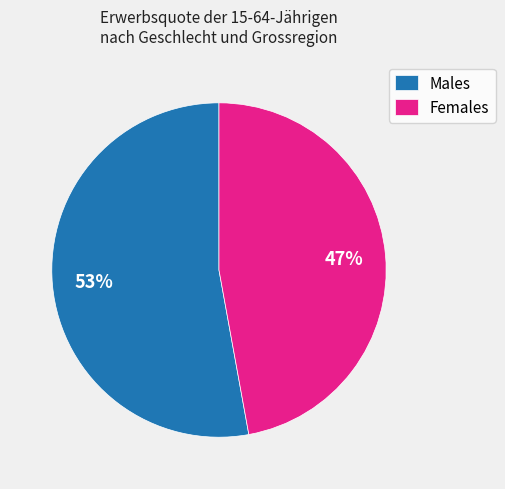

Do Males and Females together represent more than half of the pie?

Yes